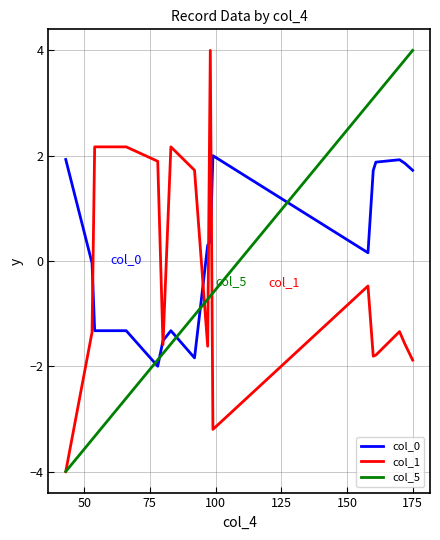

What is the maximum value shown in the chart?

4.0